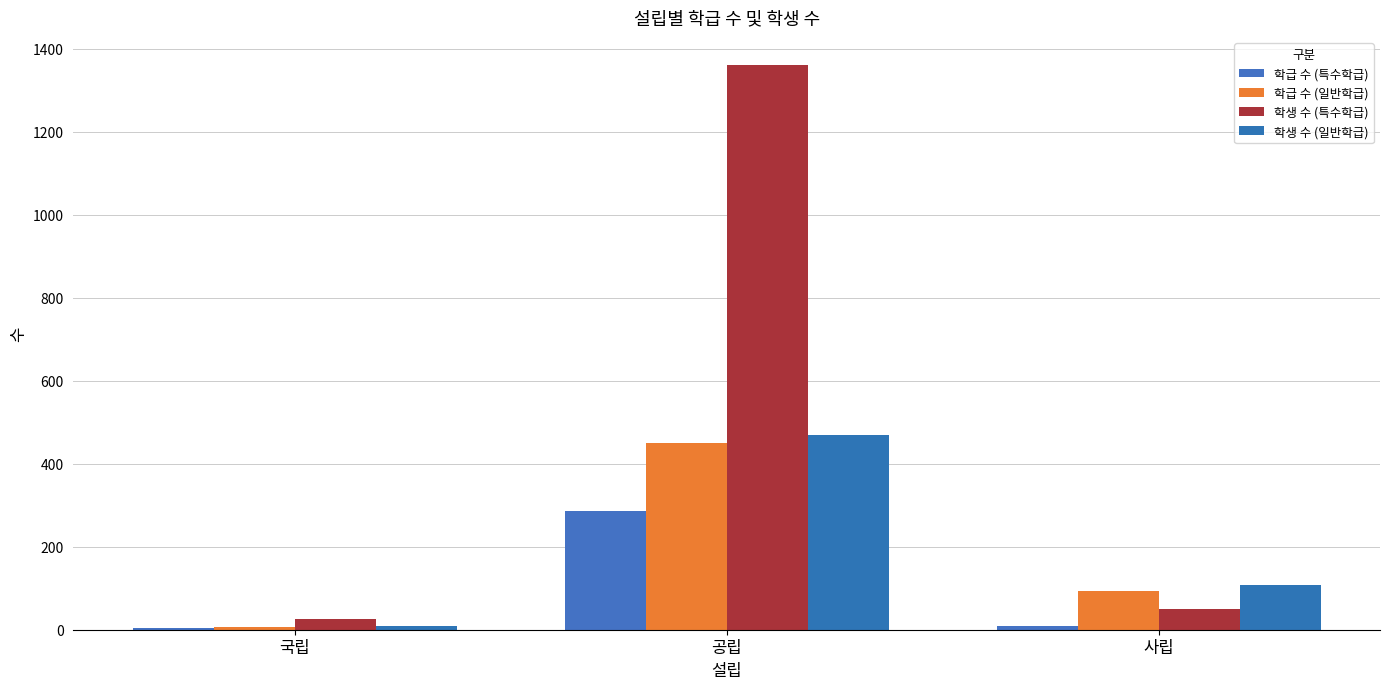

How many distinct data groups are displayed?

4